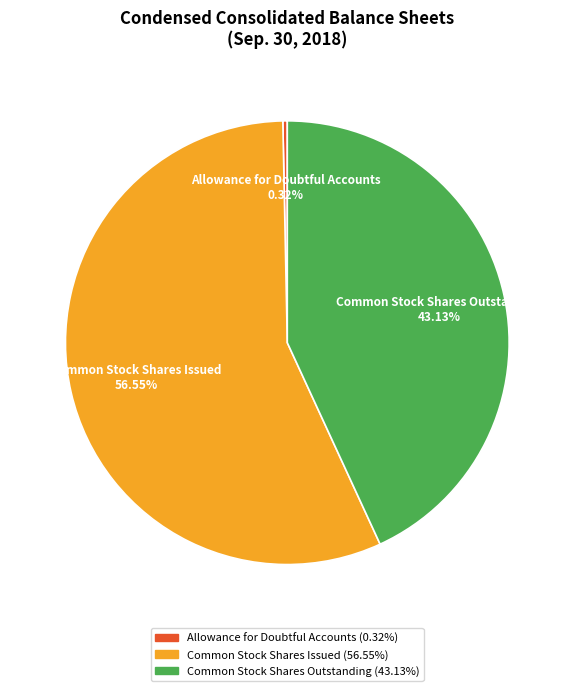

True or false: Common Stock Shares Issued accounts for 71% of the total.

False